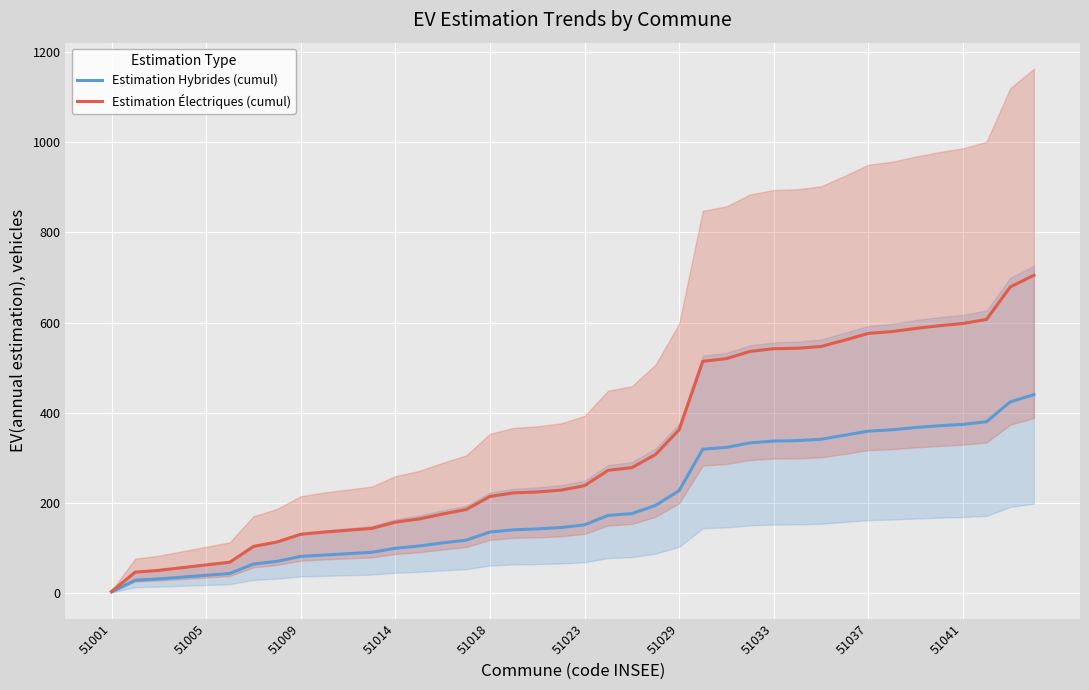

Which category has the lowest value in the Estimation Électriques (cumul) series?

51001